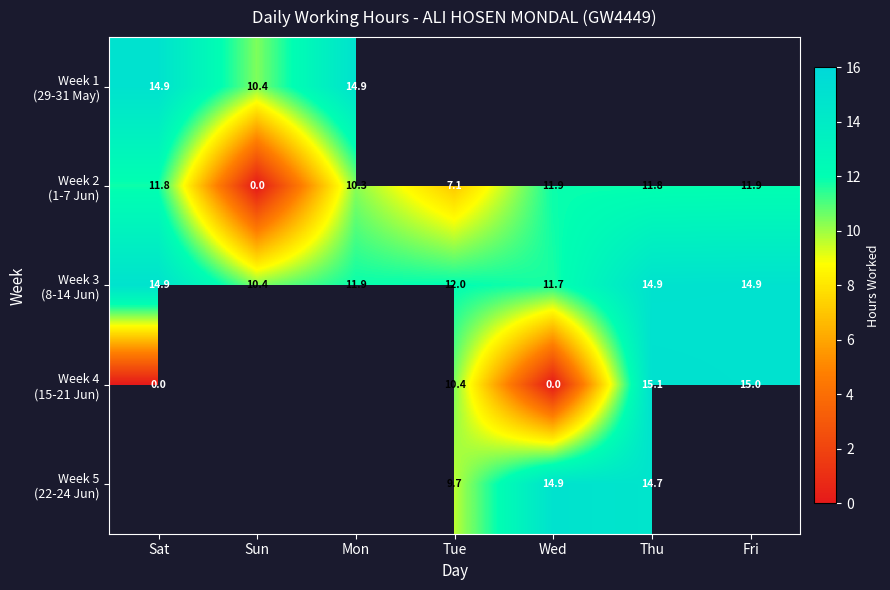

What is the sum of all Week 3 (8-14 Jun) values?

90.8